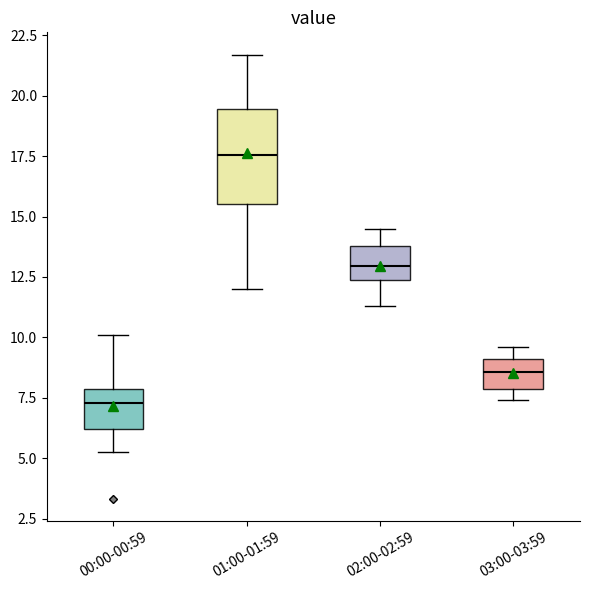

Reading left to right, read every box against the y-axis: the position of its median line, the range the box covers, and the ends of its whiskers. The values are not printed on the chart, so give them approximately, as read against the axis.

00:00-00:59: median 7.5, box 6.0 to 8.0, whiskers 5.5 to 10.0
01:00-01:59: median 17.5, box 15.5 to 19.5, whiskers 12.0 to 21.5
02:00-02:59: median 13.0, box 12.5 to 14.0, whiskers 11.5 to 14.5
03:00-03:59: median 8.5, box 8.0 to 9.0, whiskers 7.5 to 9.5